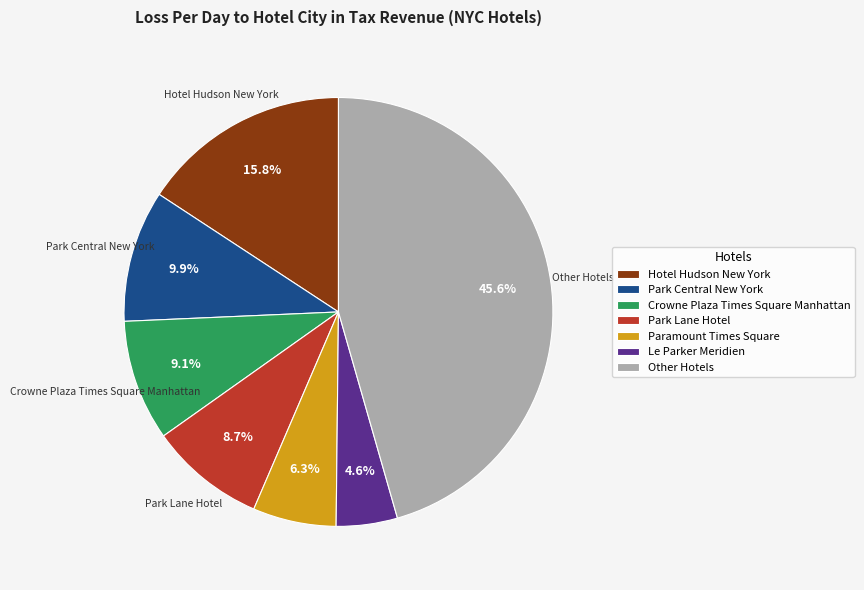

Which has a higher value, Other Hotels or Park Lane Hotel?

Other Hotels